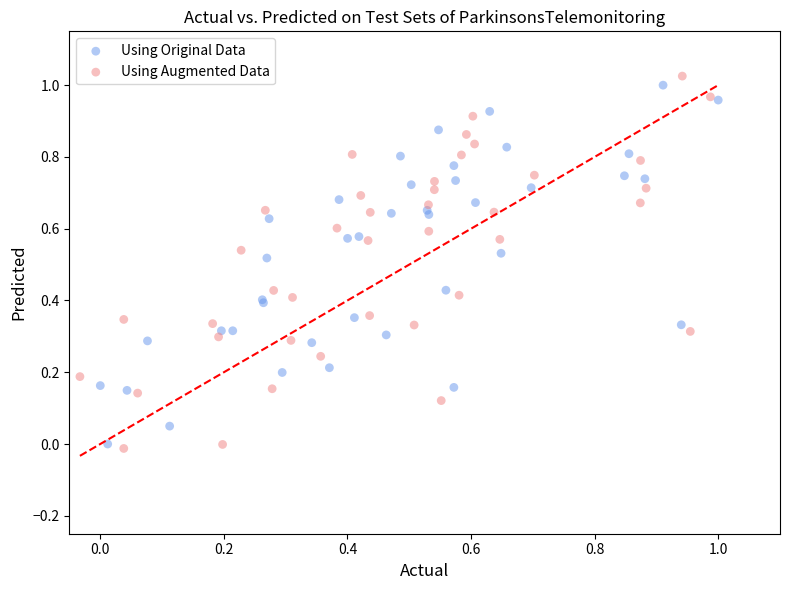

What are all the series names shown in the legend?

Using Original Data, Using Augmented Data